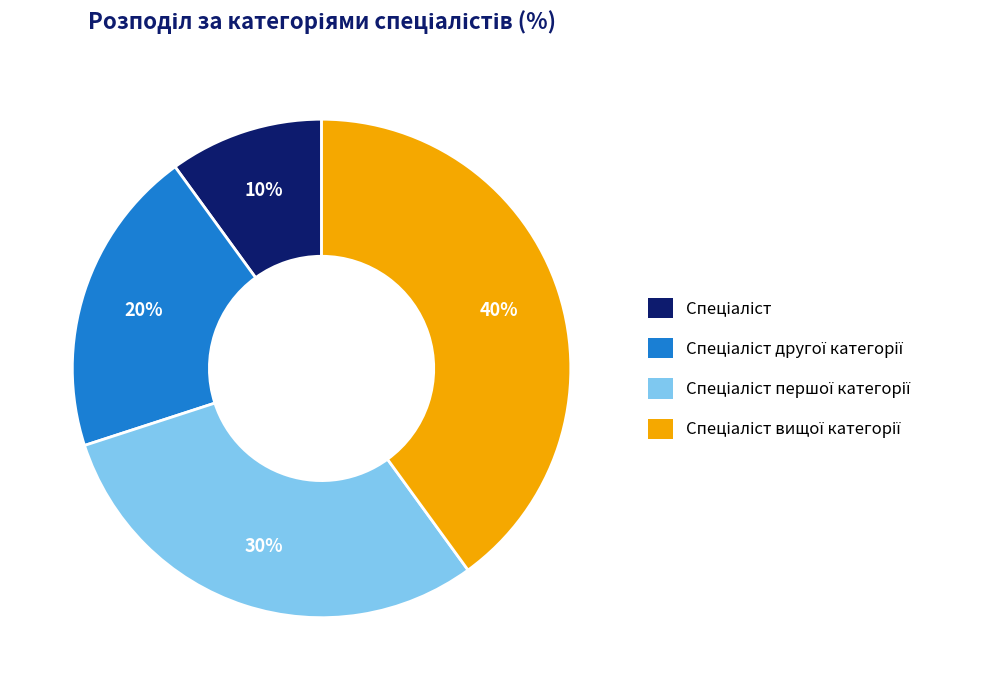

Is there any slice that represents more than half of the pie?

No